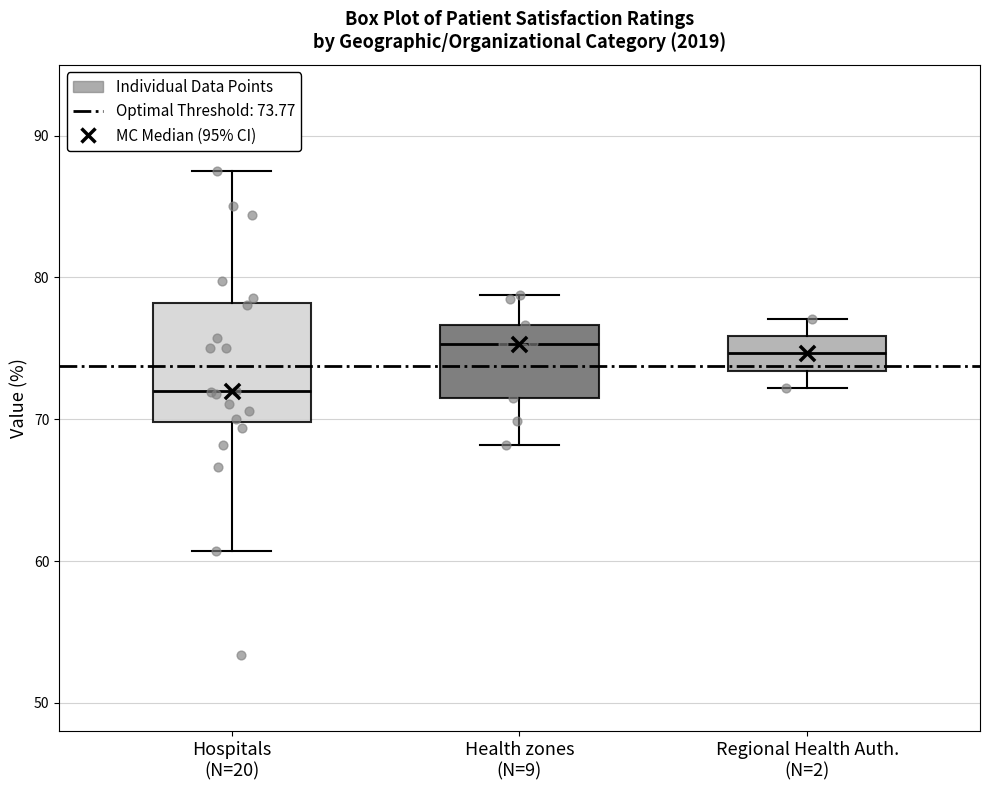

Which box is the tallest, from its lower edge to its upper edge?

Hospitals (N=20)